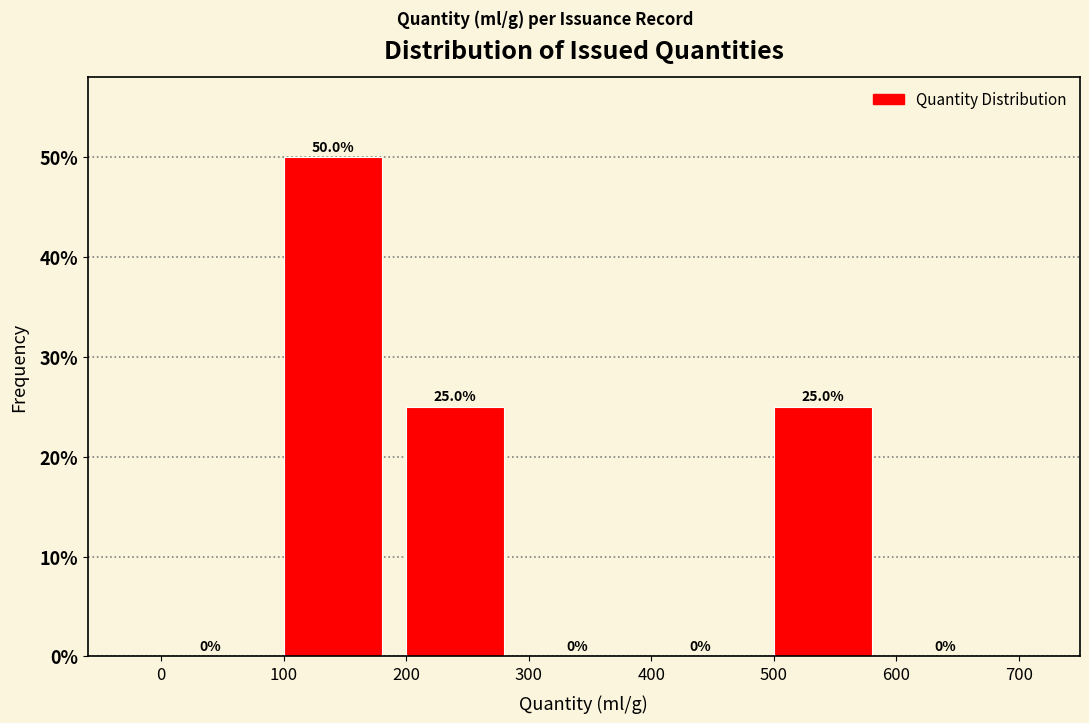

Reading left to right, list every bar in this chart as the range it spans on the x-axis followed by its height.

0 to 100: 0.0
100 to 200: 50.0
200 to 300: 25.0
300 to 400: 0.0
400 to 500: 0.0
500 to 600: 25.0
600 to 700: 0.0